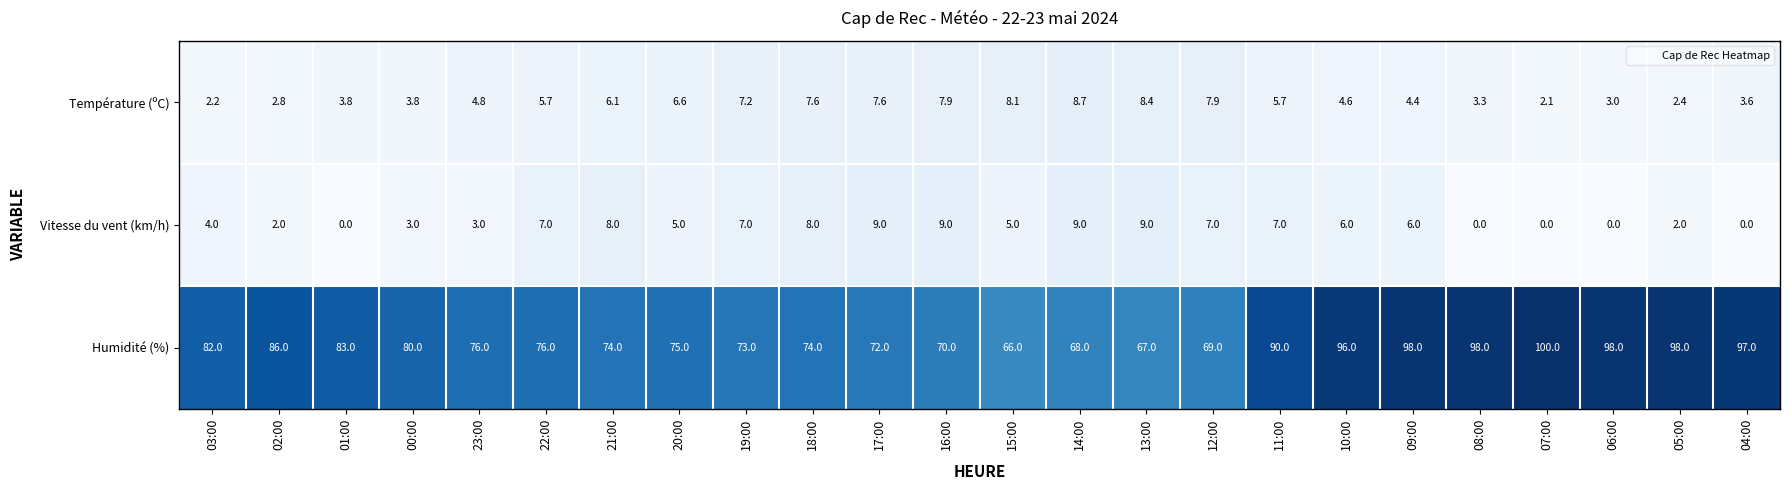

Rank the series by their maximum value, from lowest to highest.

Température (ºC), Vitesse du vent (km/h), Humidité (%)